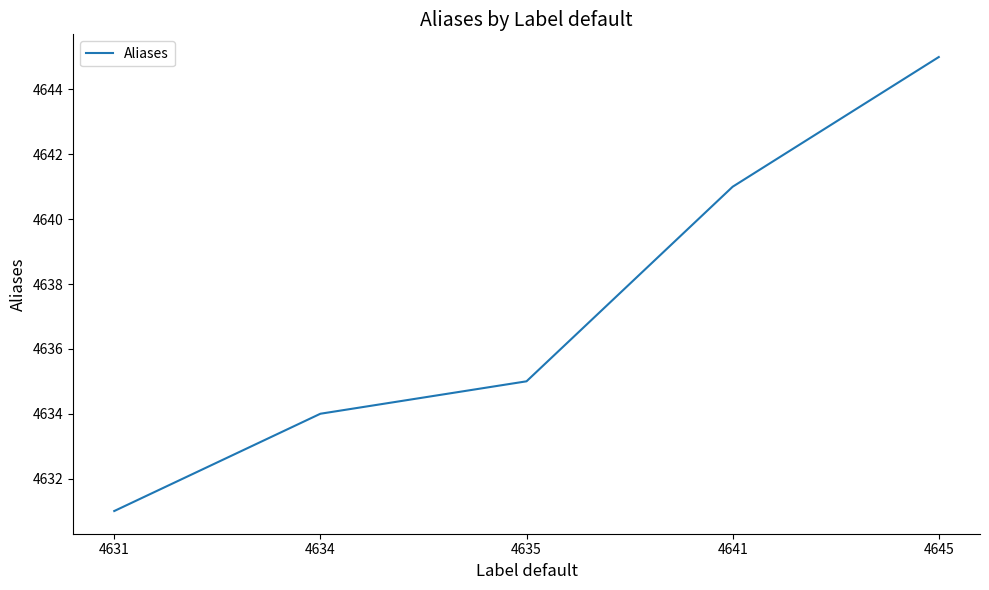

What is the change in value from 4635 to 4645?

+10